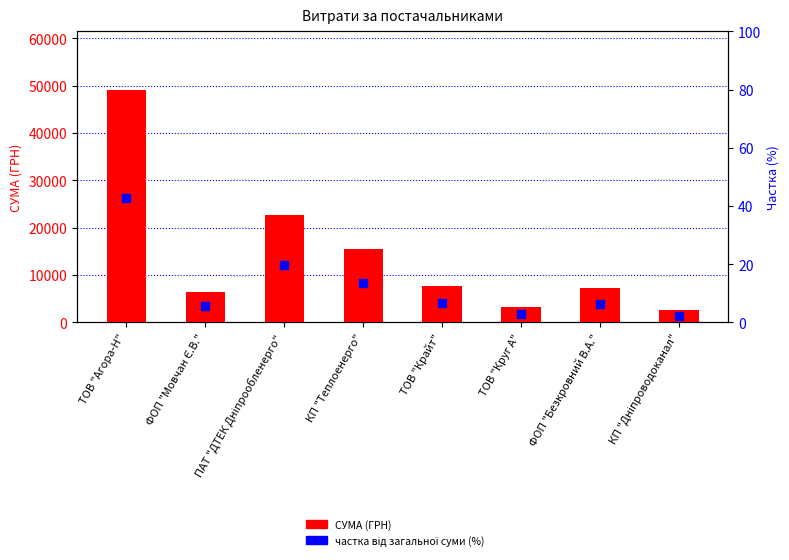

Approximately how many times larger is the value at ФОП "Мовчан Є.В." compared to ТОВ "Крайт"?

0.8